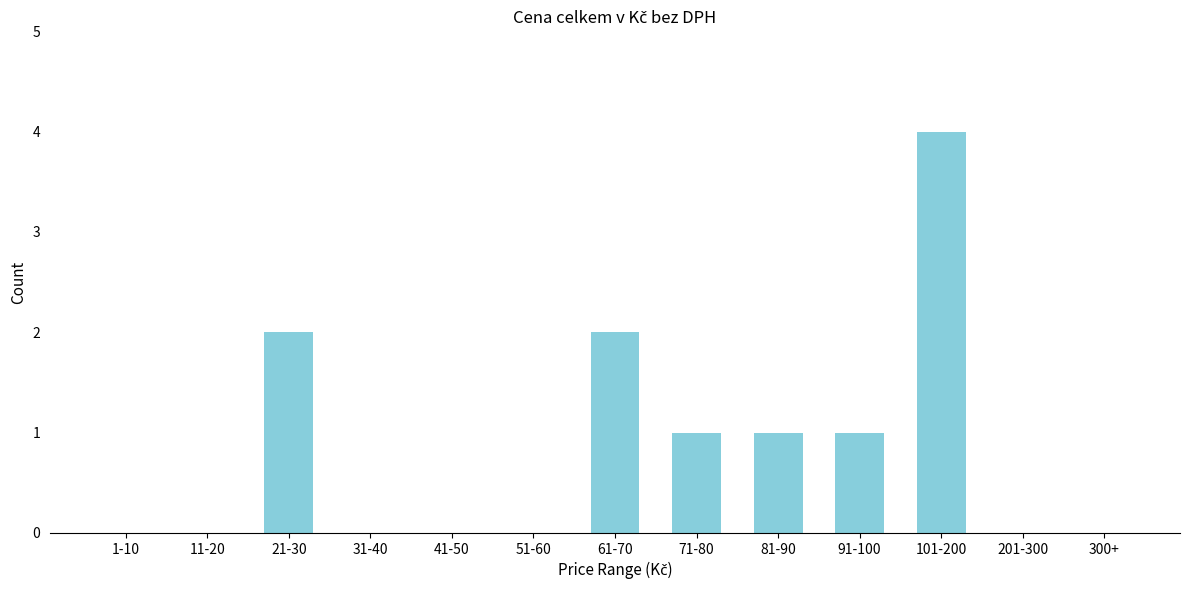

Reading left to right, extract all data points from this chart.

1-10=0	11-20=0	21-30=2	31-40=0	41-50=0	51-60=0	61-70=2	71-80=1	81-90=1	91-100=1	101-200=4	201-300=0	300+=0